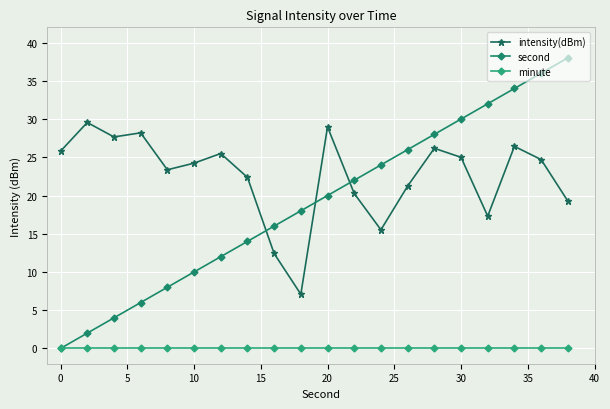

How many values in the second series are below 20?

10